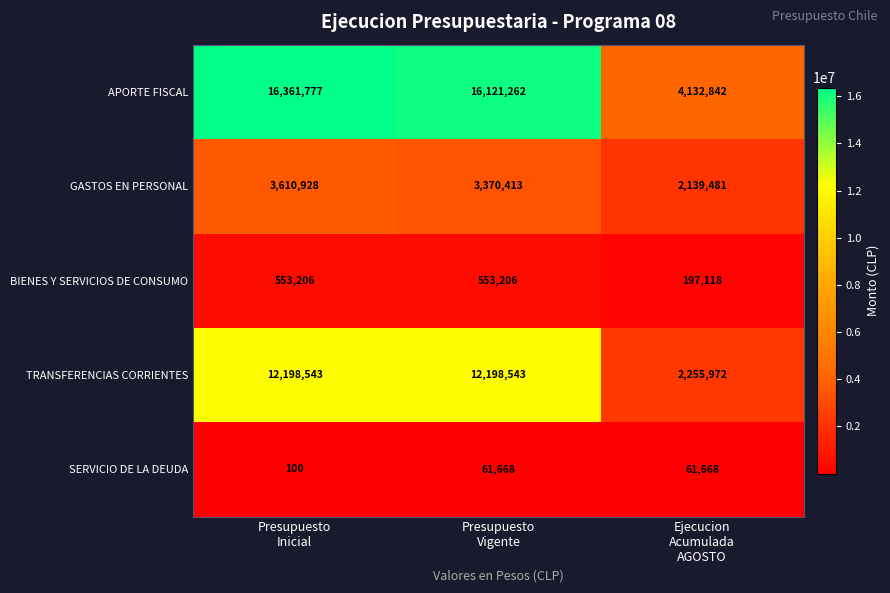

How many SERVICIO DE LA DEUDA values are between 100 and 61668?

3